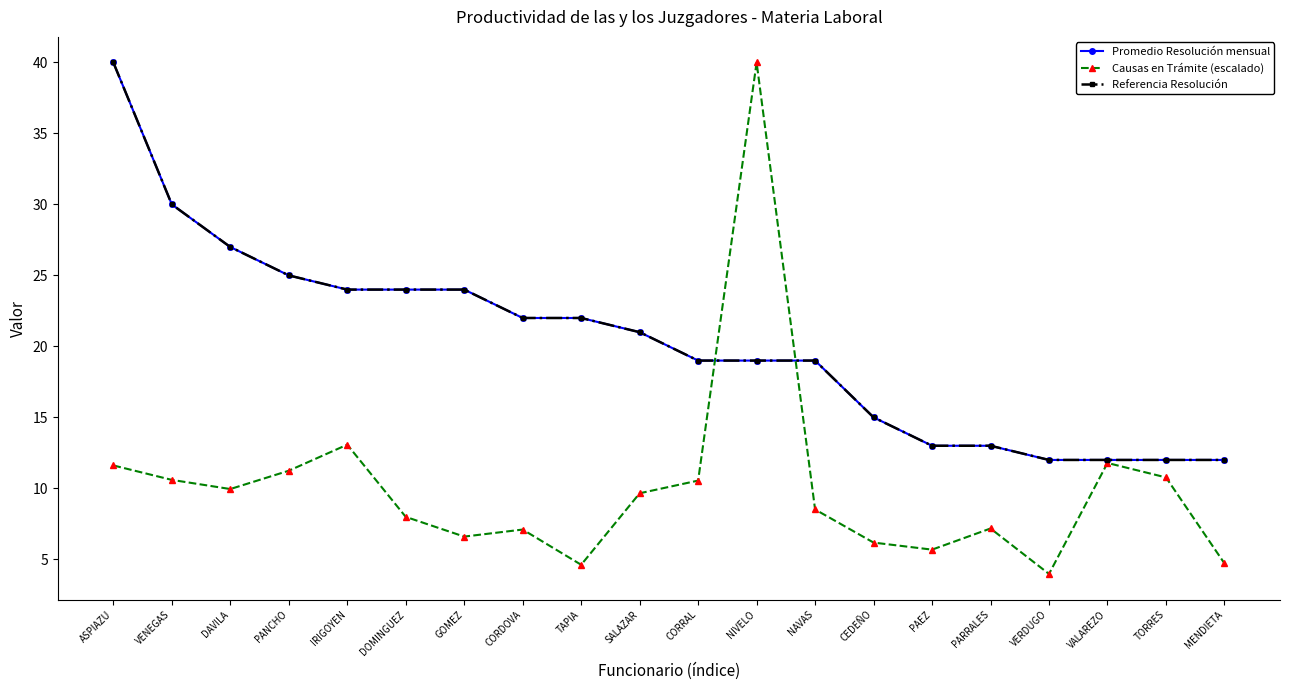

Does the chart have visible grid lines?

No